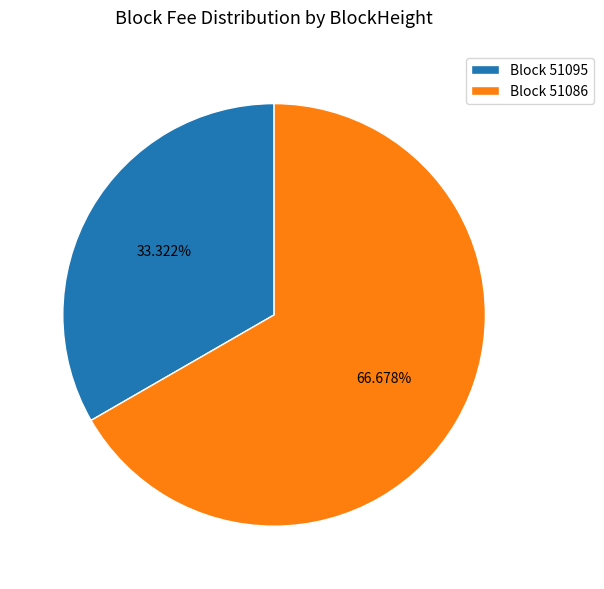

Rank the categories by value from lowest to highest.

Block 51095, Block 51086